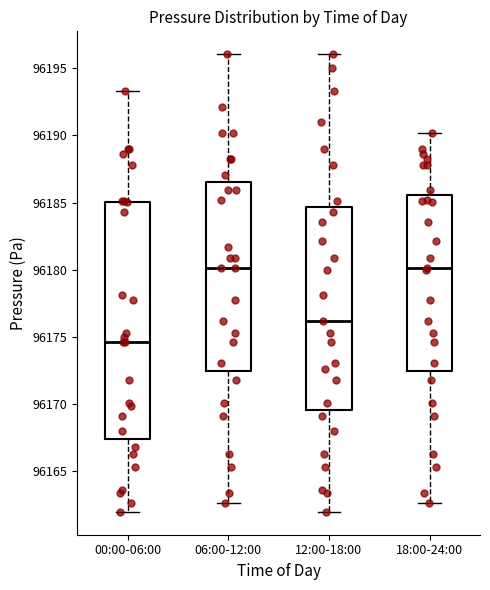

Where is the lower edge of the box for 00:00-06:00 on the y-axis? The values are not printed on the chart, so give them approximately, as read against the axis.

96167.5